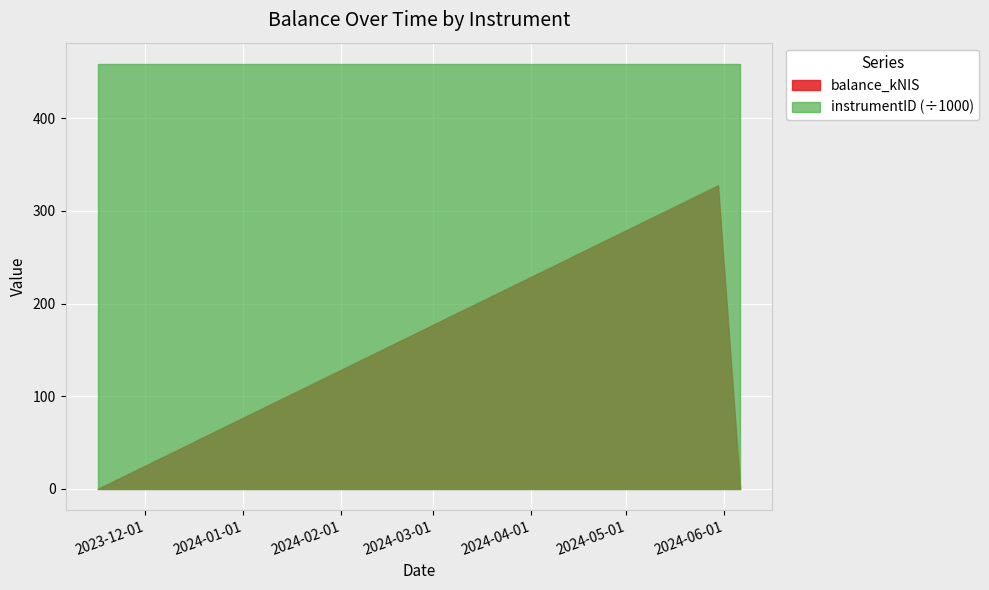

What is the average value of the balance_kNIS series?

109.2